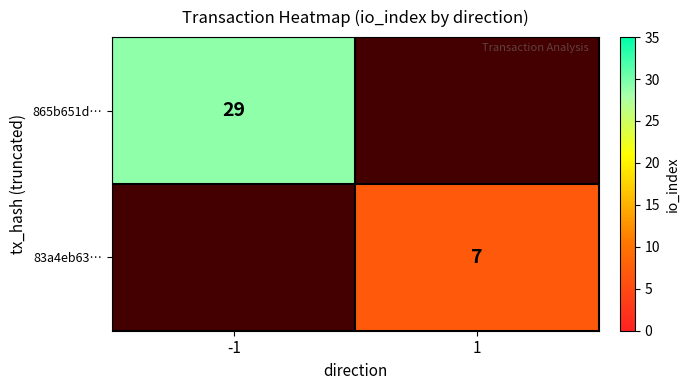

Is the value of 83a4eb63… at 1 greater than the value of 865b651d… at -1?

No